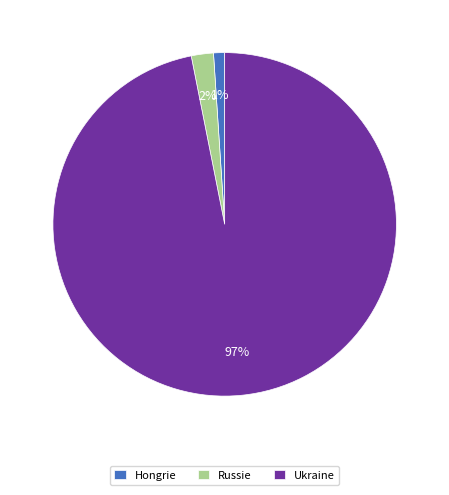

What is the largest slice in the pie chart?

Ukraine